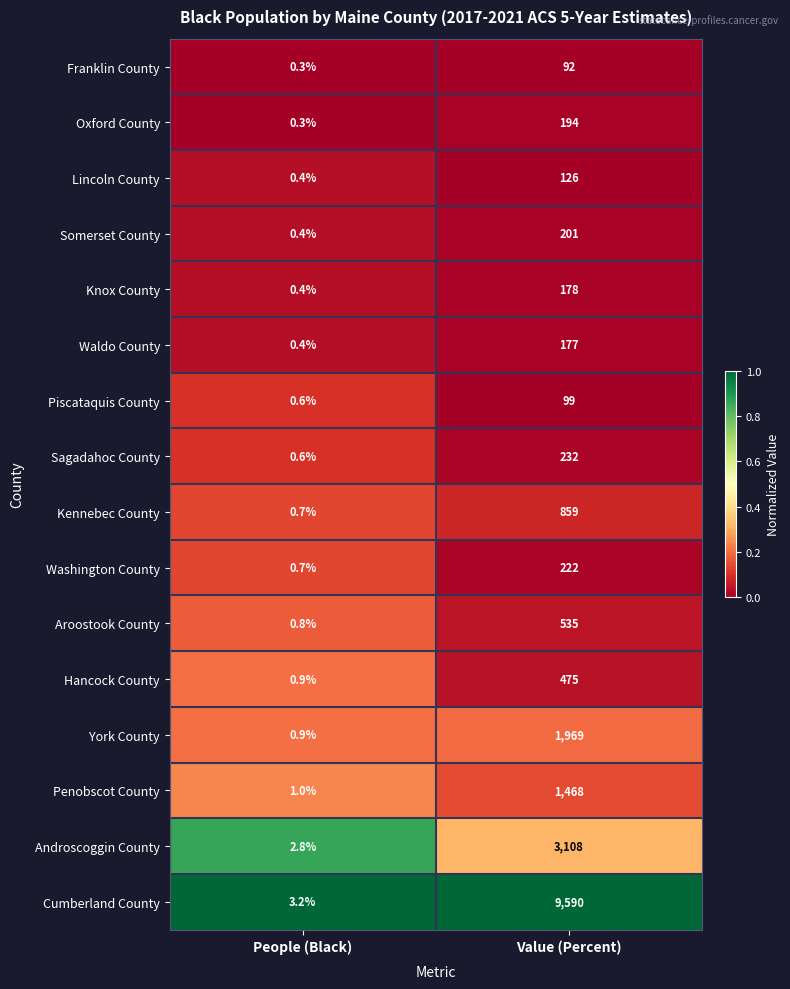

The Sagadahoc County series shows 341.3 at Value (Percent). True or false?

False